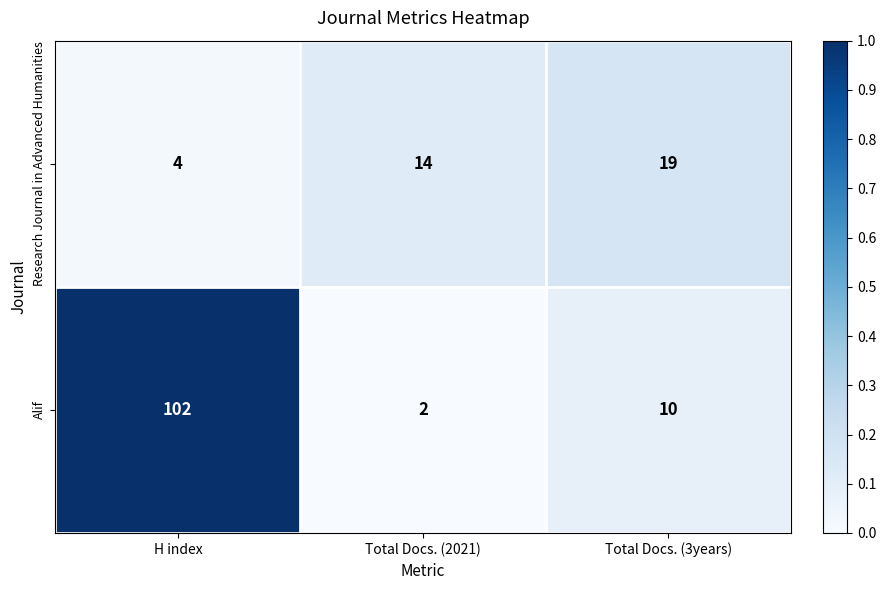

Which series has the largest total across all categories?

Alif